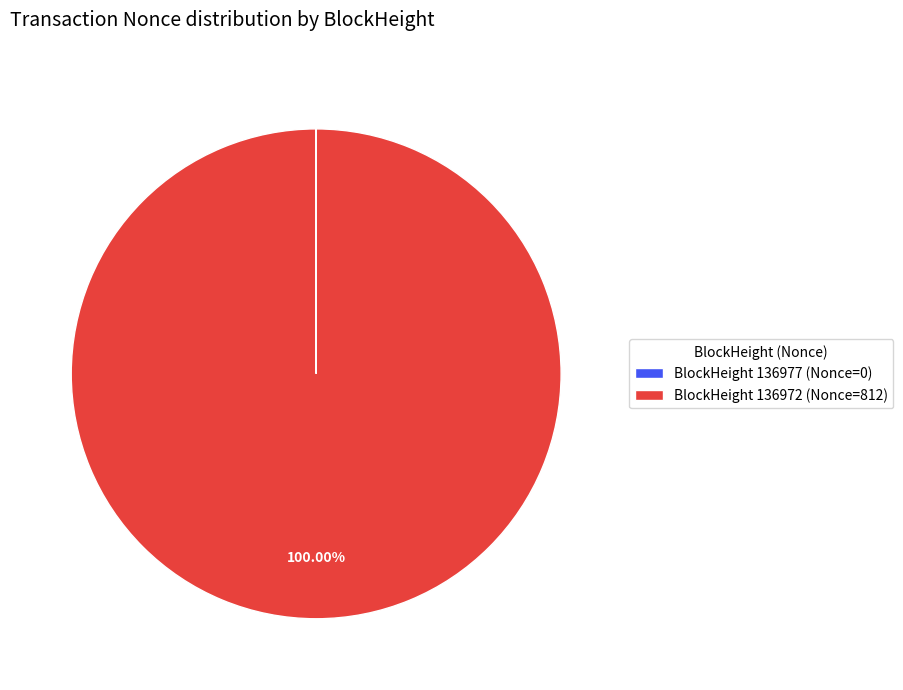

Does BlockHeight 136972 (Nonce=812) account for over 50% of the chart?

Yes